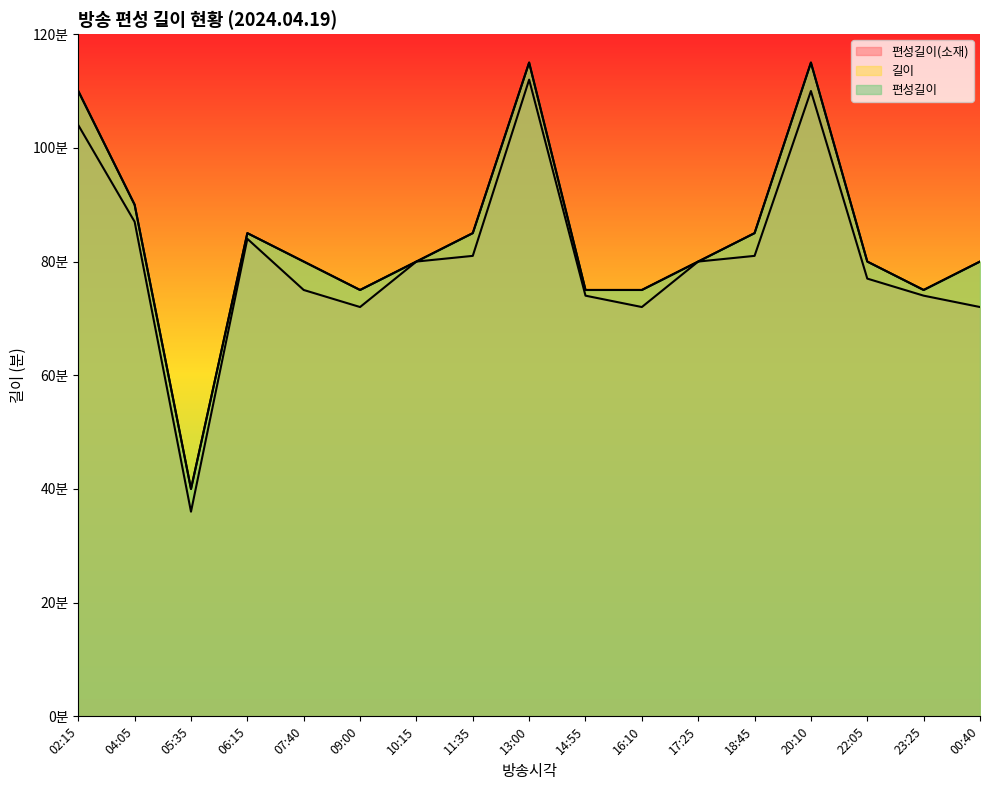

What position from the right is 23:25?

2